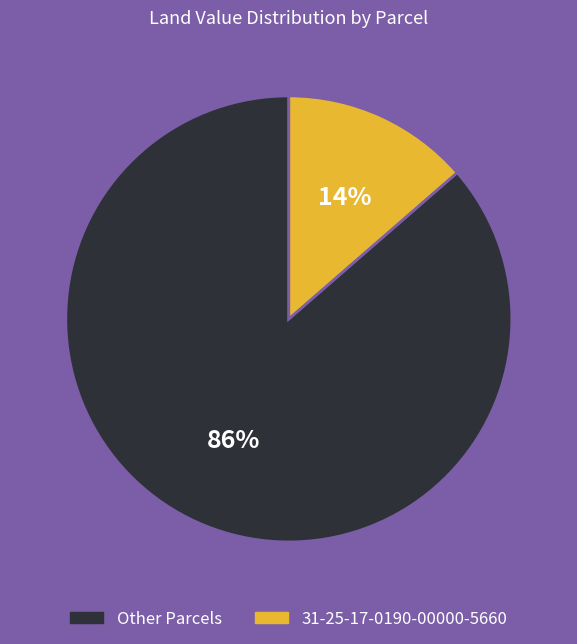

Rank the categories by value from highest to lowest.

Other Parcels, 31-25-17-0190-00000-5660